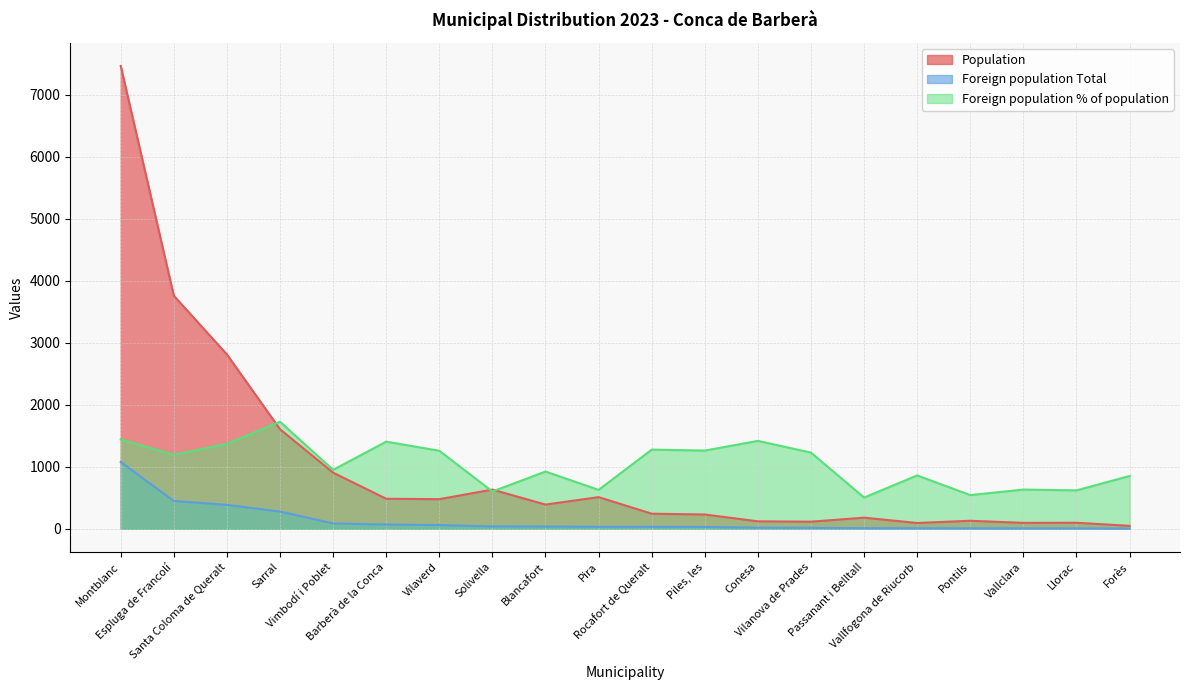

The value of Foreign population % of population at Espluga de Francolí is 1192. True or false?

True